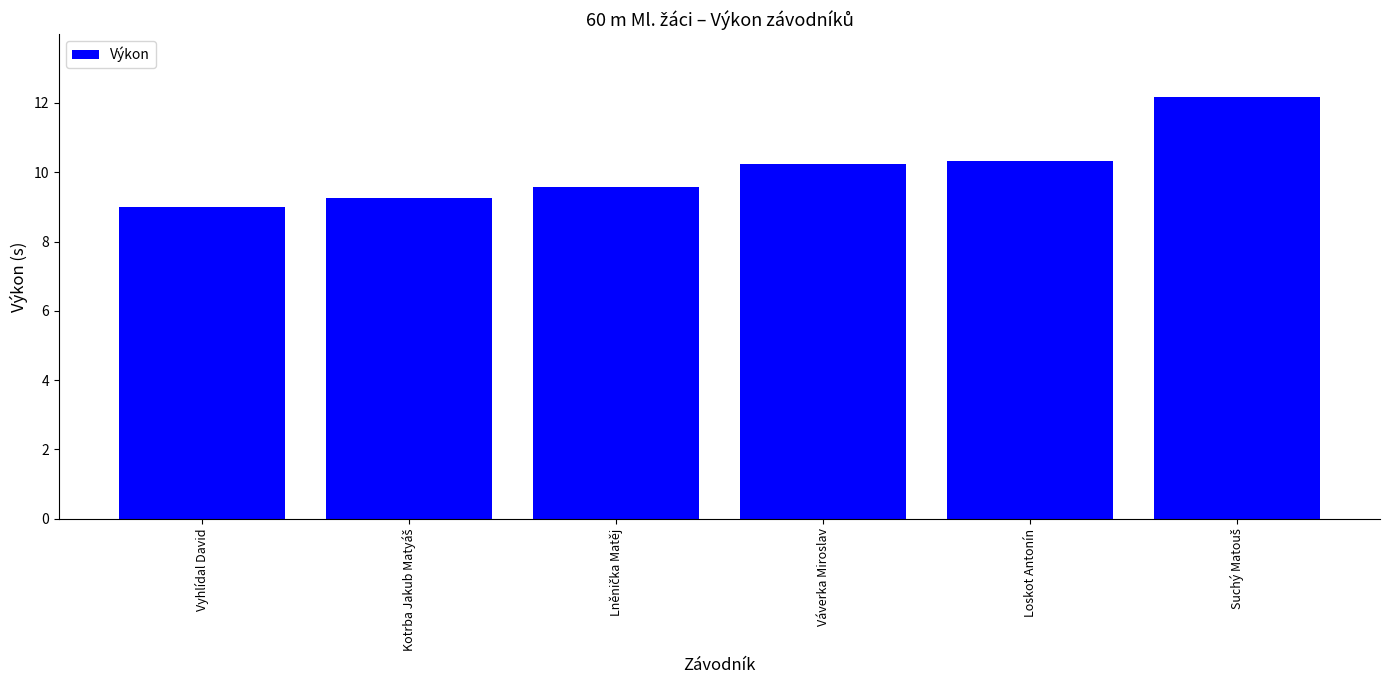

What is the value of the 1st bar from the left?

9.0